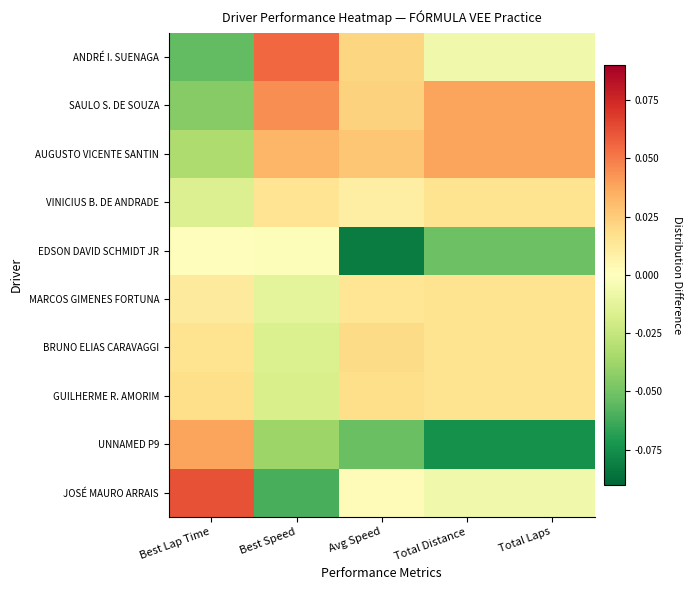

Which series has the widest spread of values?

JOSÉ MAURO ARRAIS